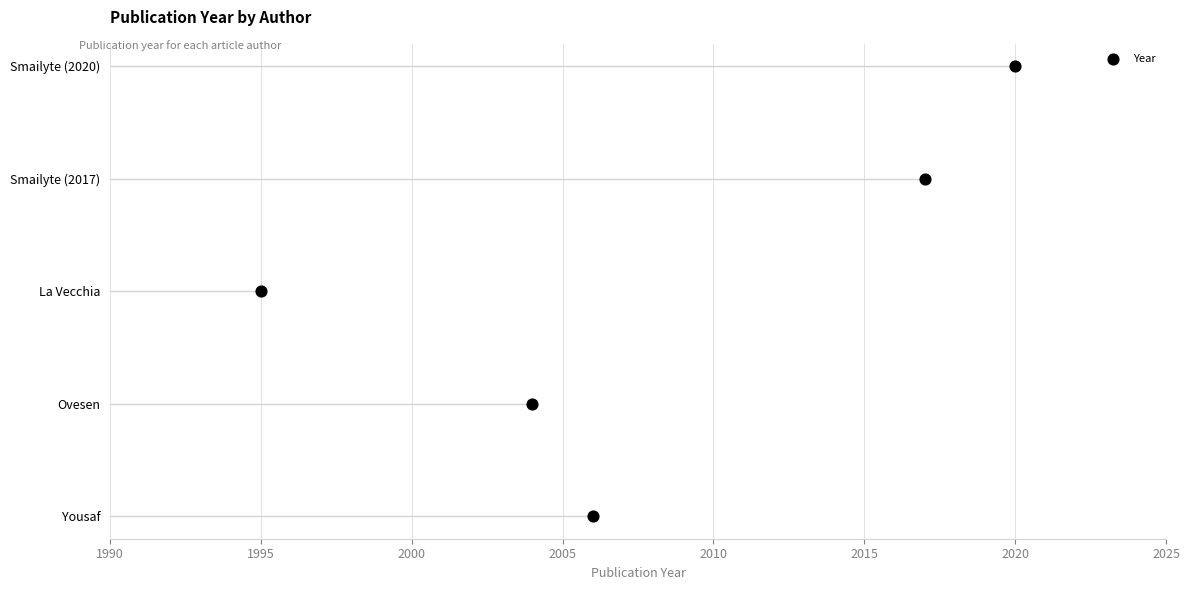

What is the change in value from 1995 to 2000?

+1